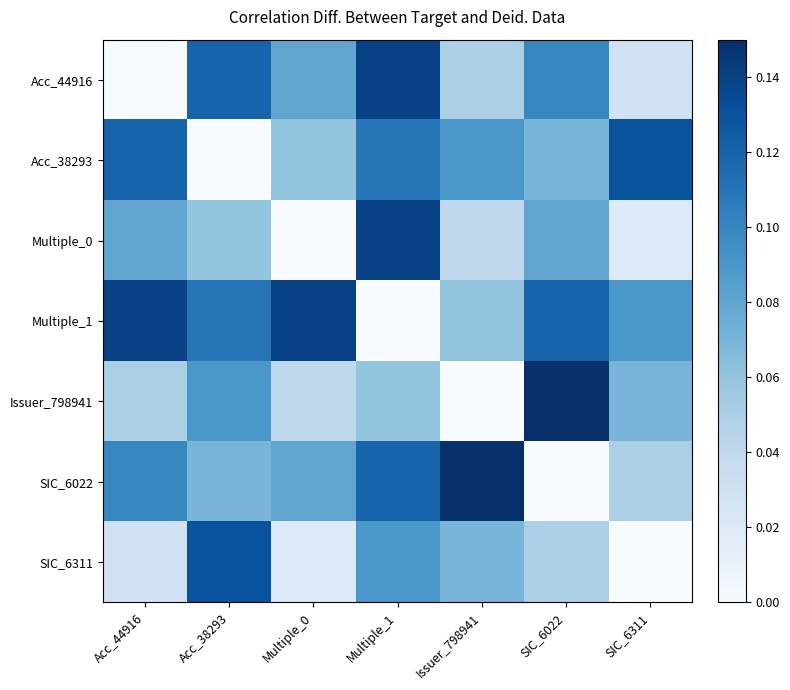

Between SIC_6311 and Multiple_1, which is larger?

Multiple_1